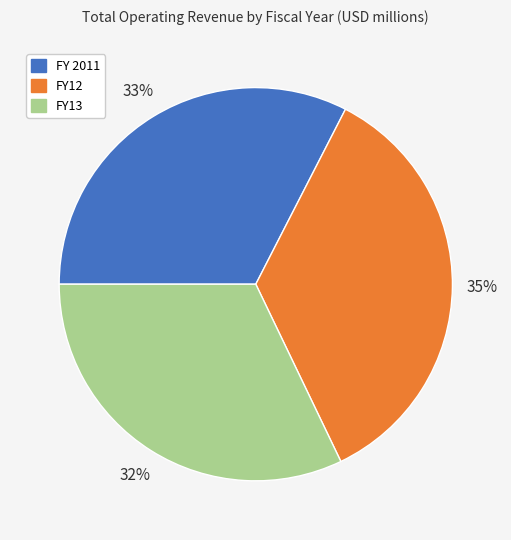

Which slice is the largest?

FY12